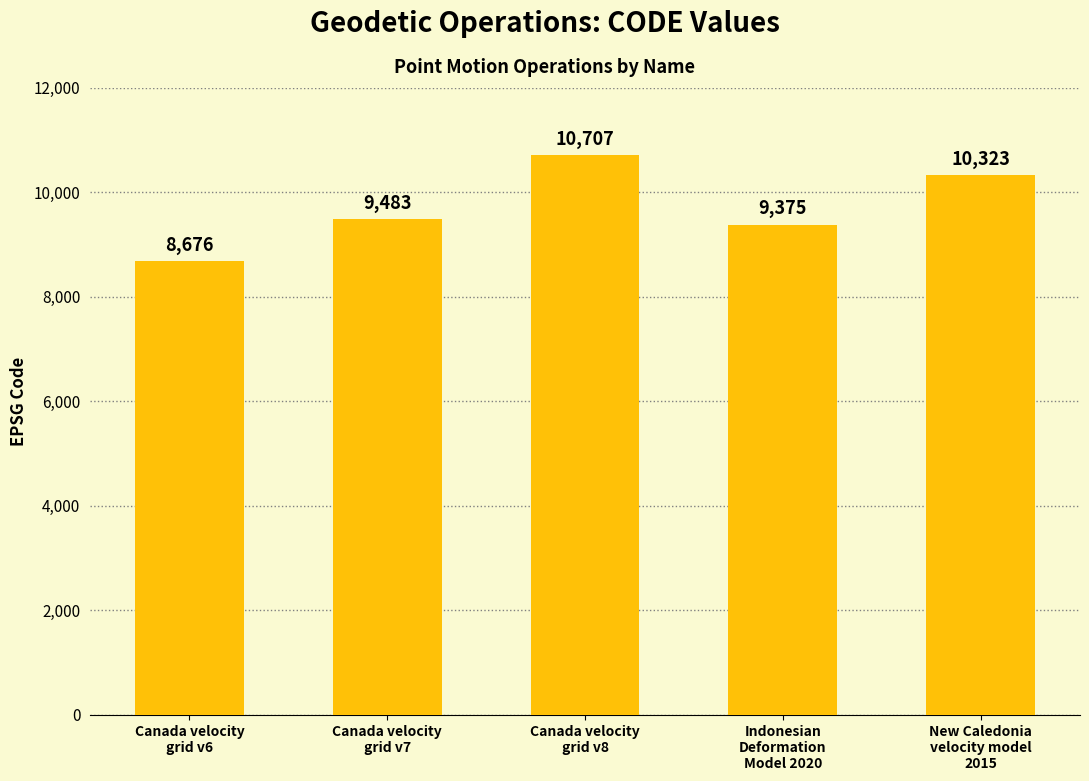

What is the value of the 4th bar from the left?

9375